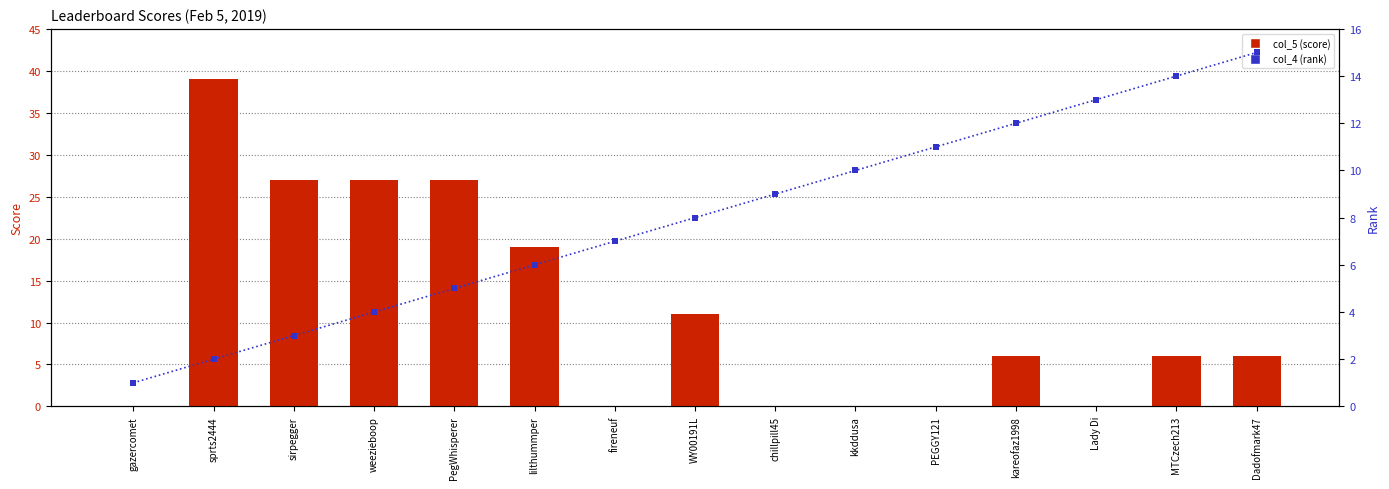

What is the total value across all series at lilthummper?

25